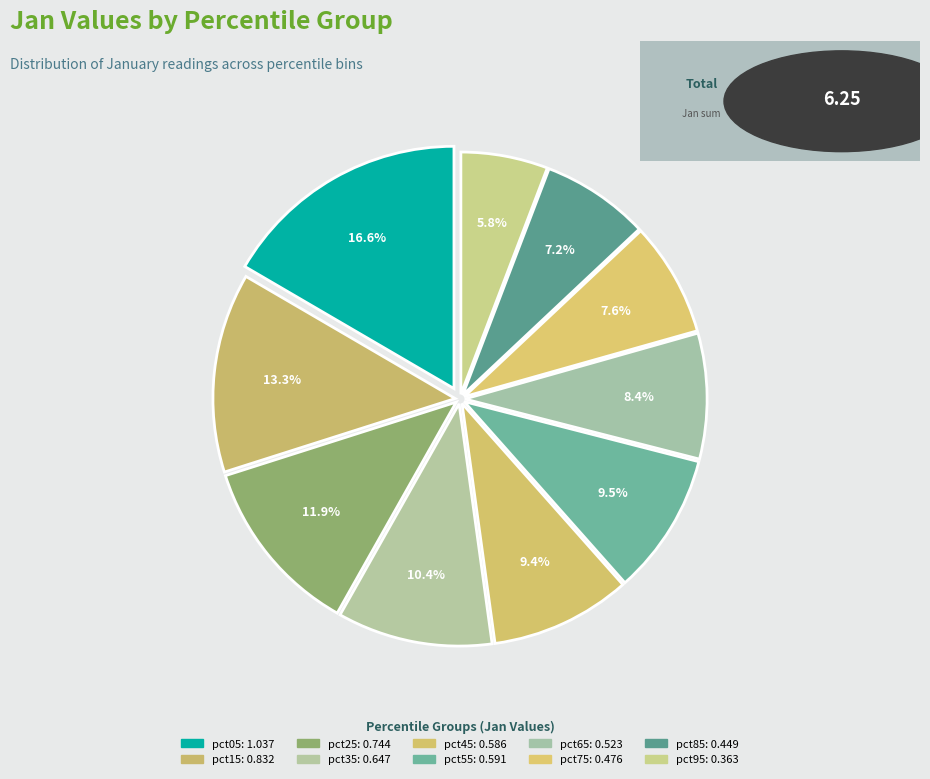

Which category has the biggest portion of the pie?

pct05